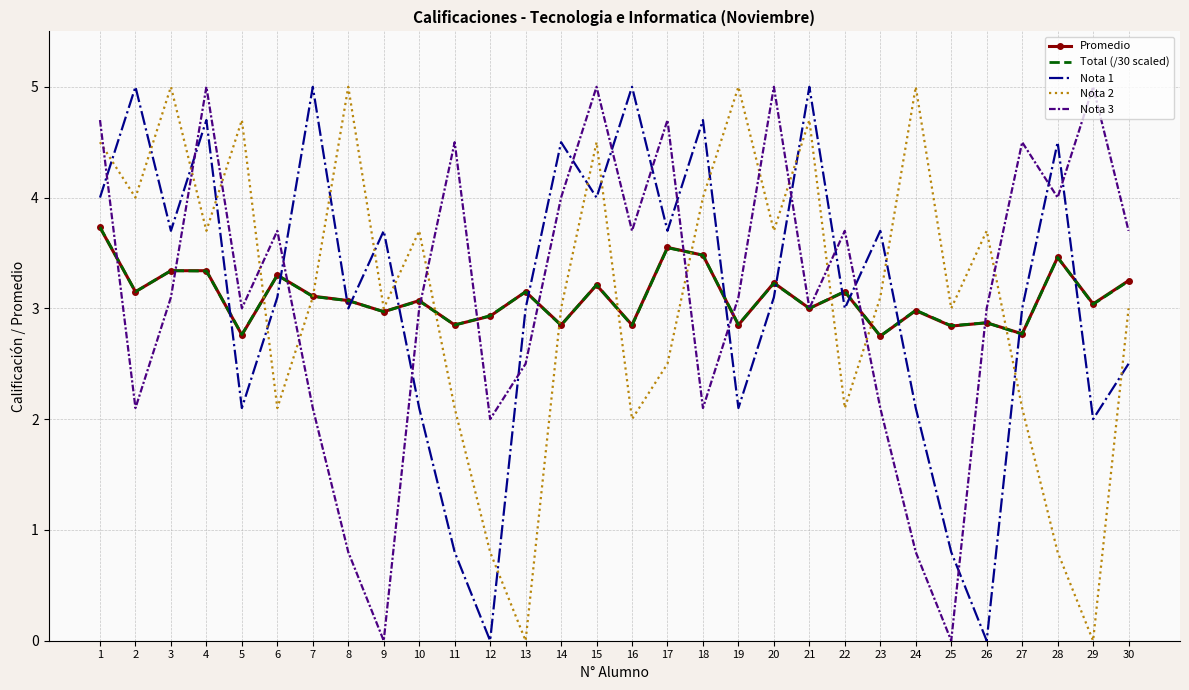

True or false: Total (/30 scaled) has a value of 3.0 at 21.

True